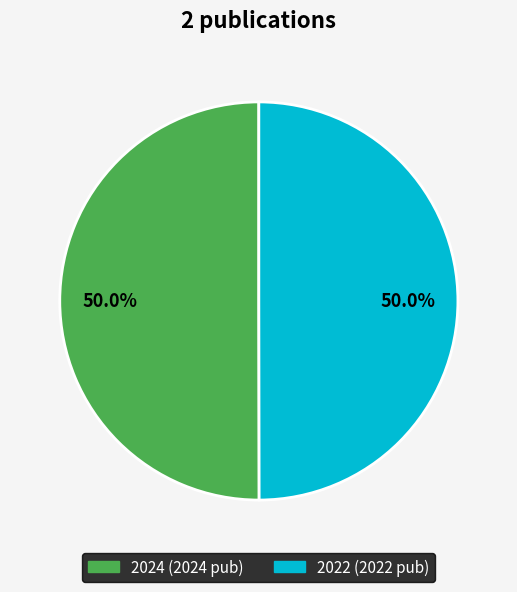

Count the number of slices in the pie.

2